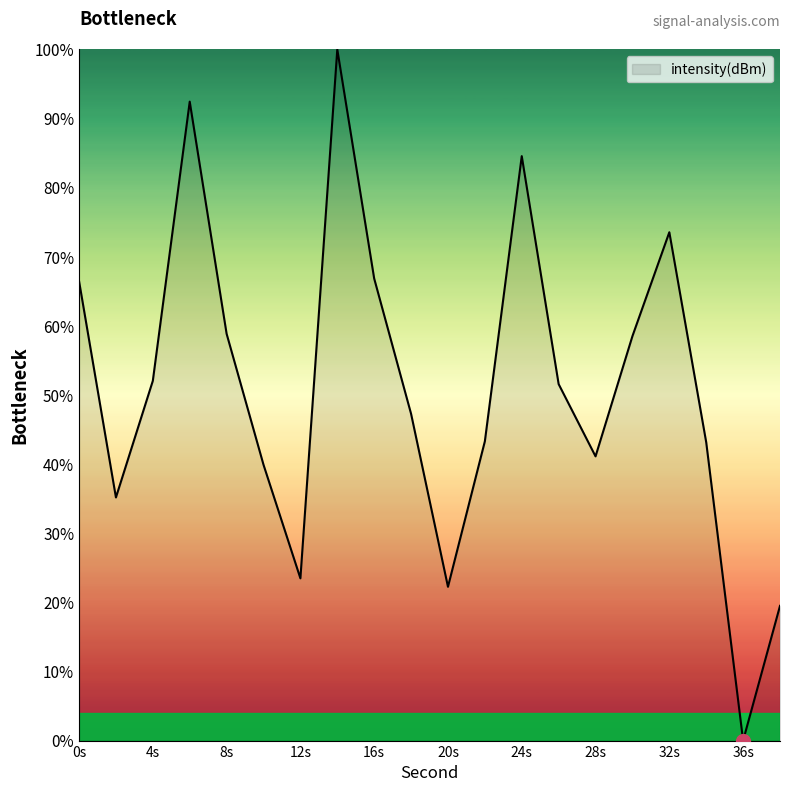

How many distinct data groups are displayed?

1